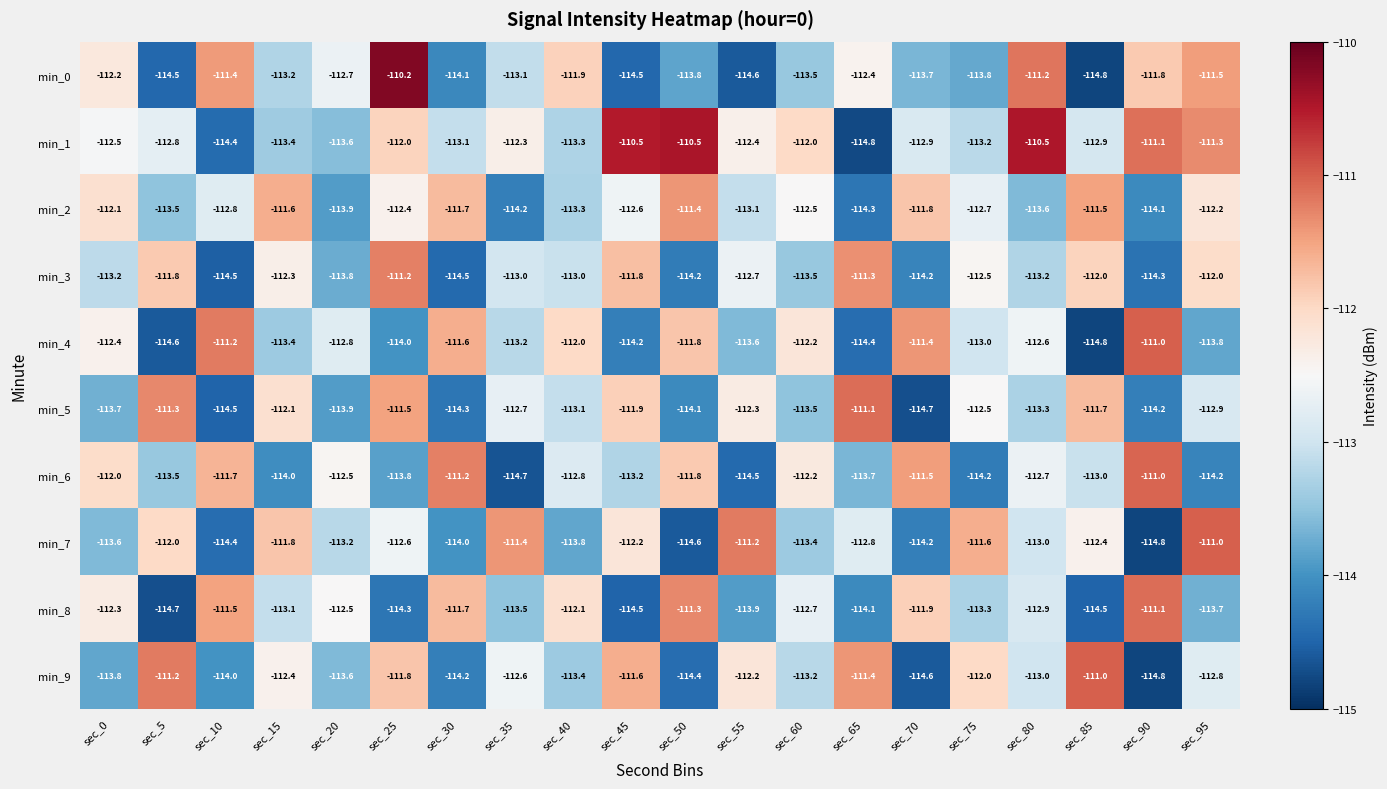

How many series are shown in this chart?

10